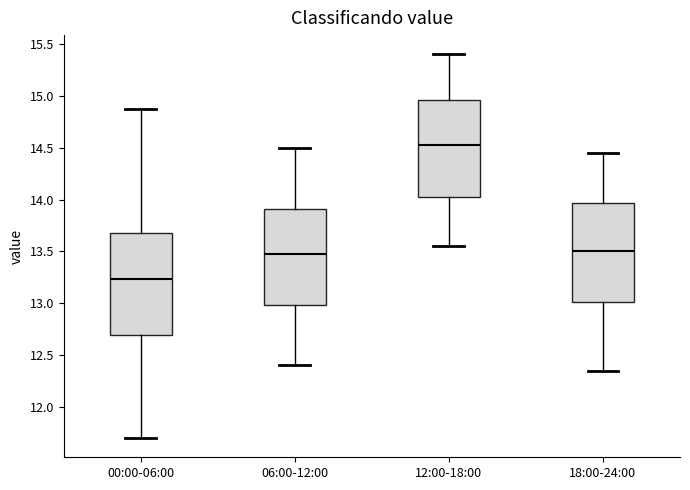

Where does the lower whisker of the box for 18:00-24:00 end on the y-axis? The values are not printed on the chart, so give them approximately, as read against the axis.

12.35